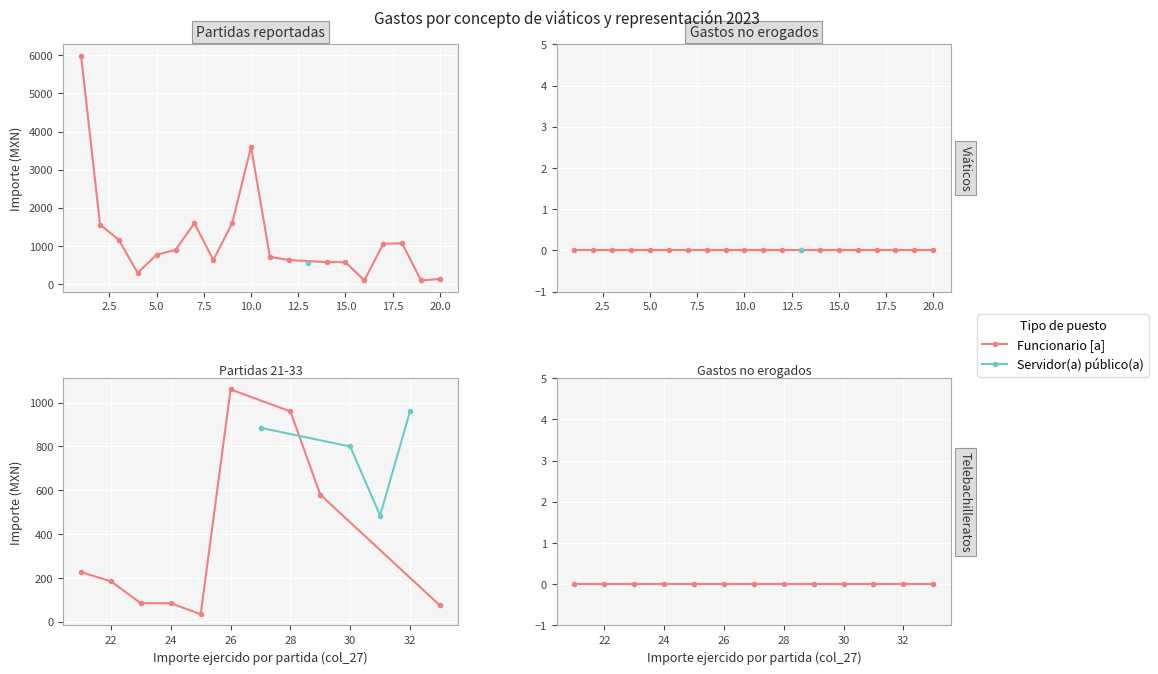

At which label does Importe ejercido por partida first exceed 11?

12